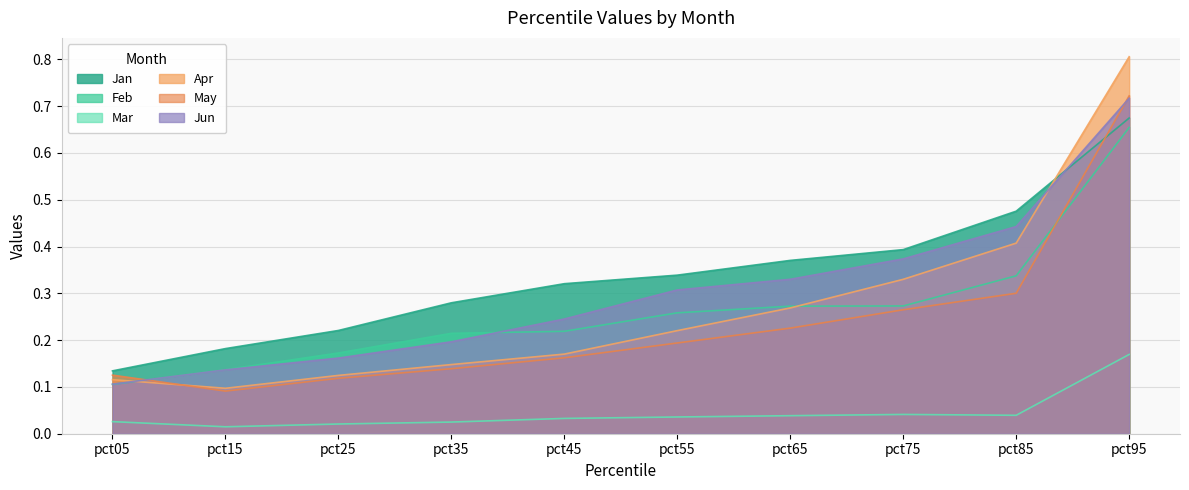

List the labels in order of Jan value, smallest first.

pct05, pct15, pct25, pct35, pct45, pct55, pct65, pct75, pct85, pct95